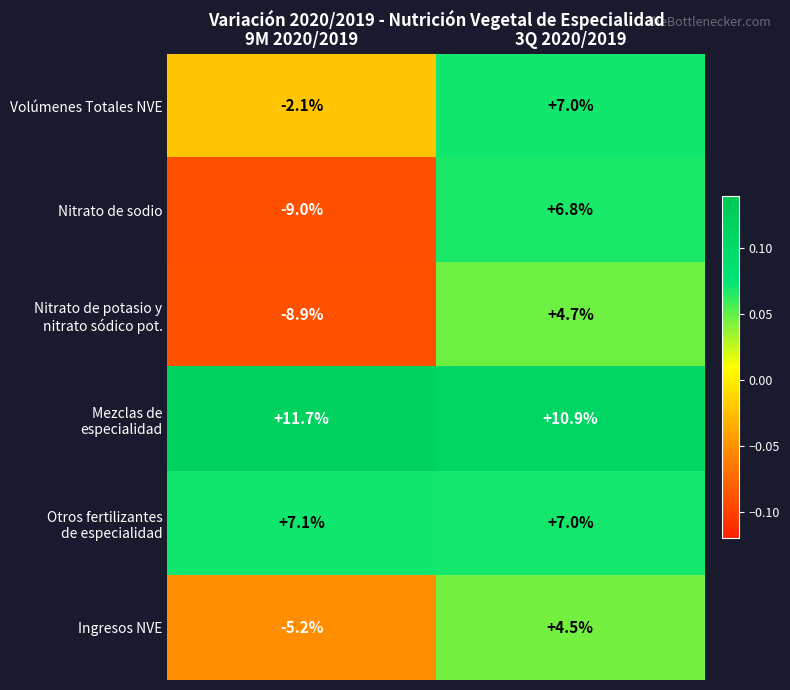

What is the greatest value displayed?

11.7